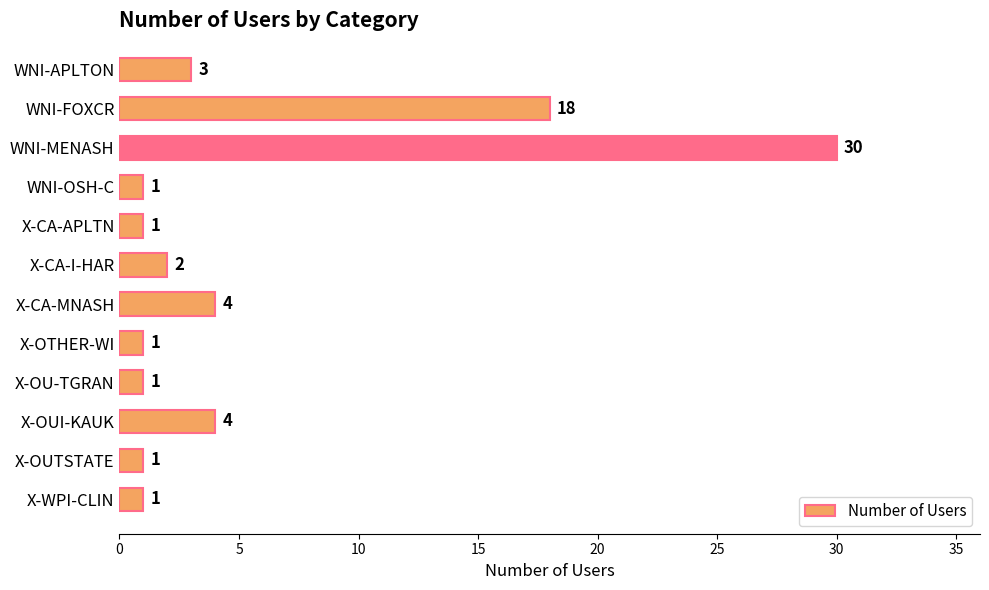

What position from the bottom is WNI-FOXCR?

11